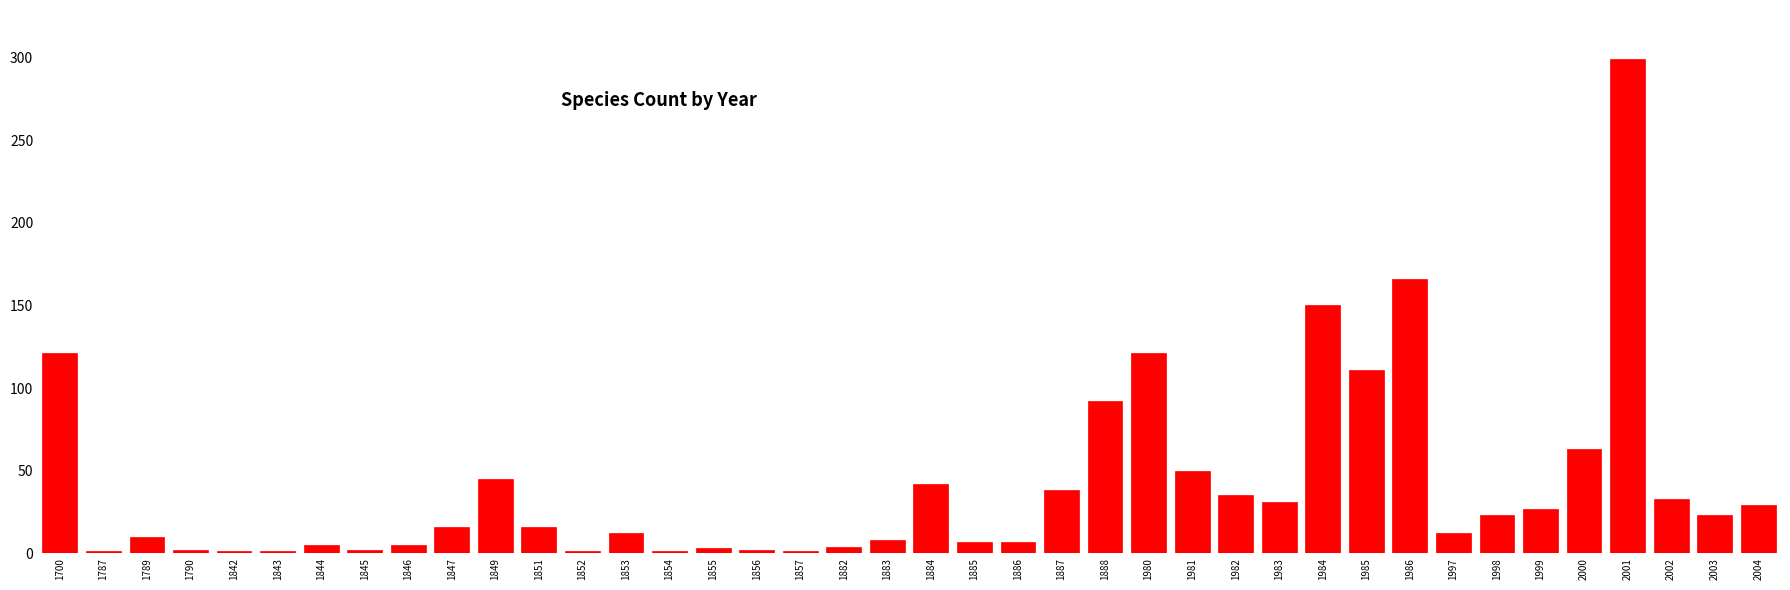

What is the change in value from 1885 to 1887?

+31